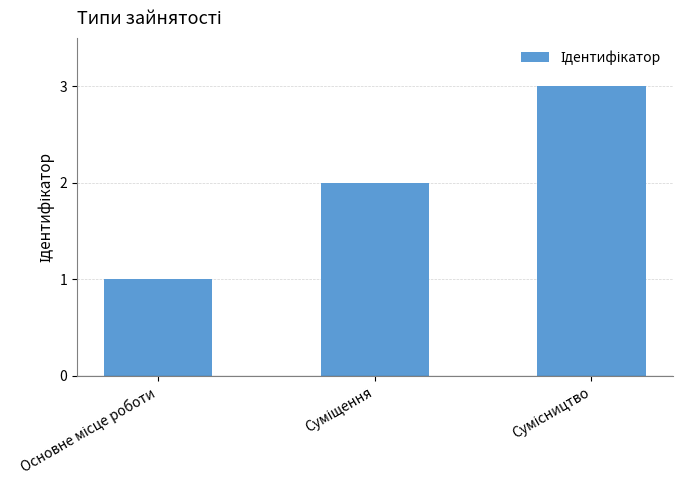

What is the value of the 2nd bar from the left?

2